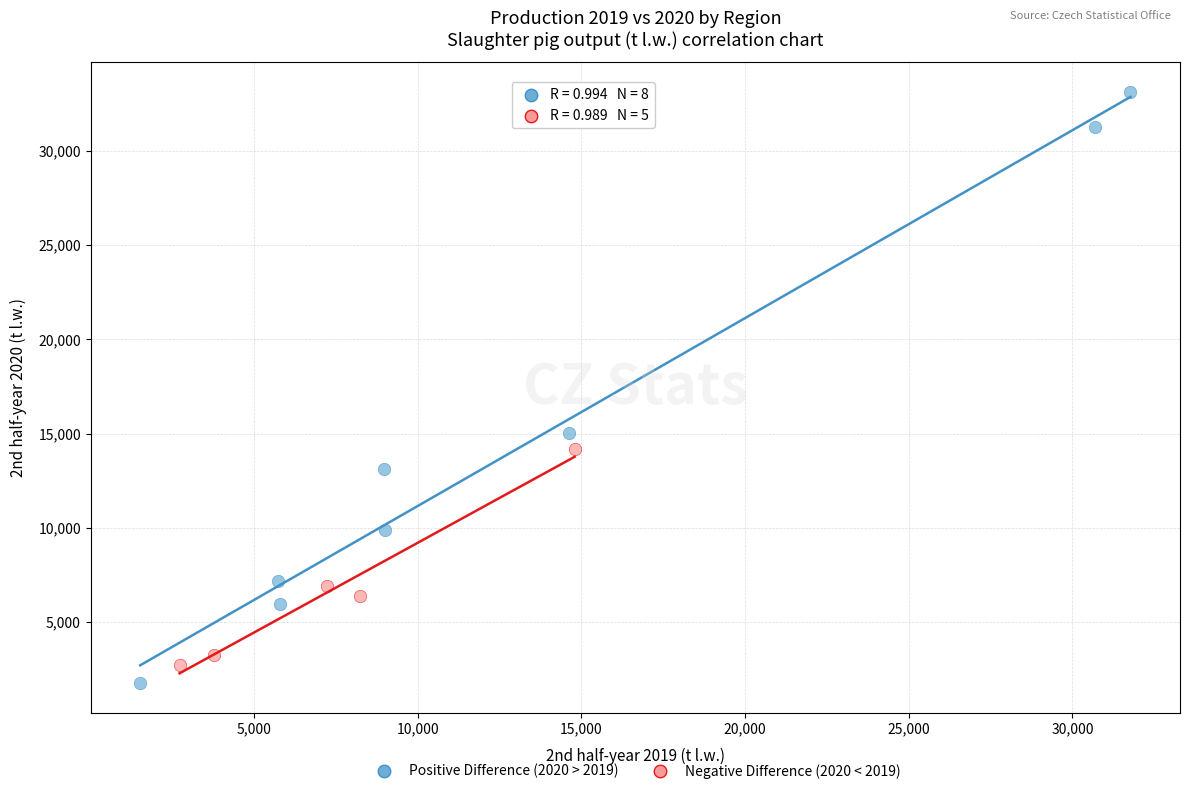

Which series contains the lowest Y value?

Positive Difference (2020 > 2019)